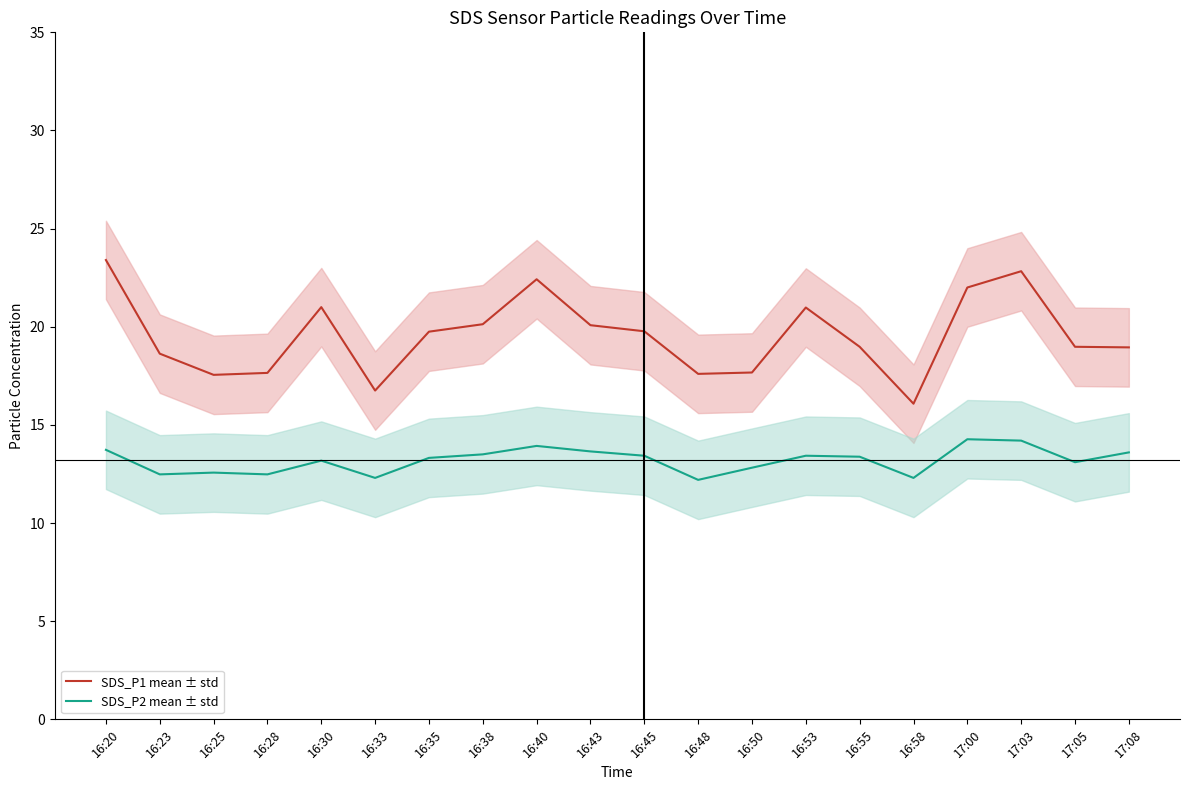

Which has a higher value, 17:03 or 17:08?

17:03